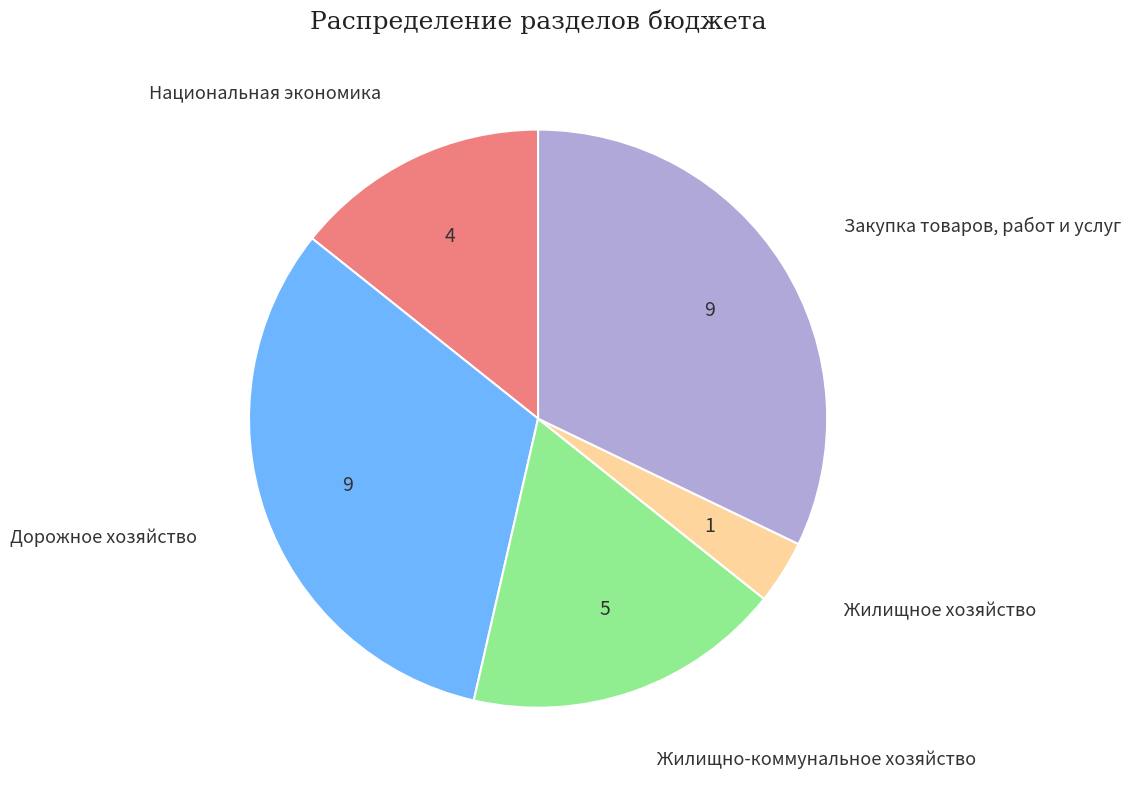

Combined, do Жилищное хозяйство and Закупка товаров, работ и услуг account for over 50%?

No